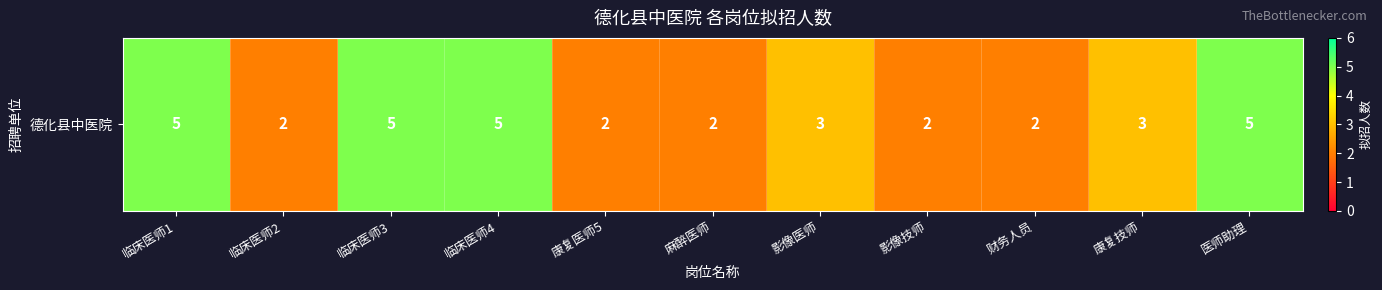

Rank the categories by value from highest to lowest.

临床医师1, 临床医师3, 临床医师4, 医师助理, 影像医师, 康复技师, 临床医师2, 康复医师5, 麻醉医师, 影像技师, 财务人员